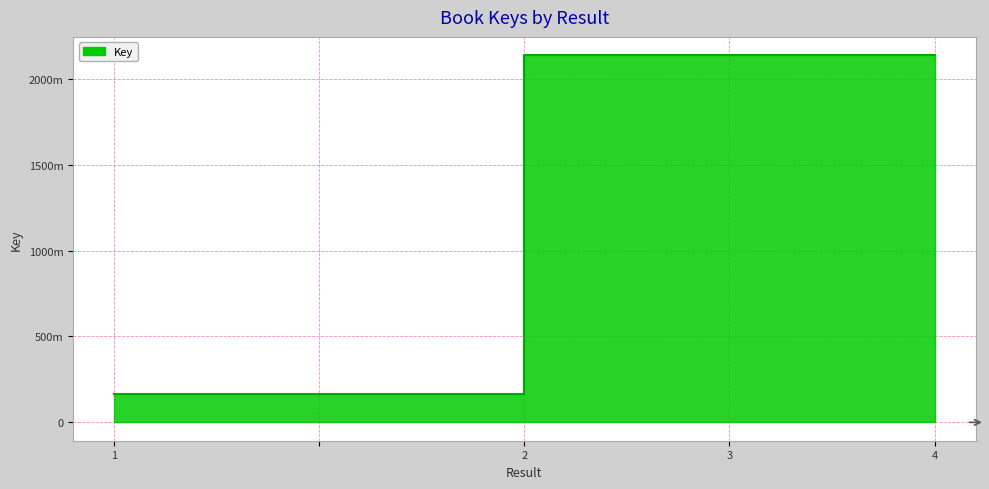

How many lines are shown in the chart?

1